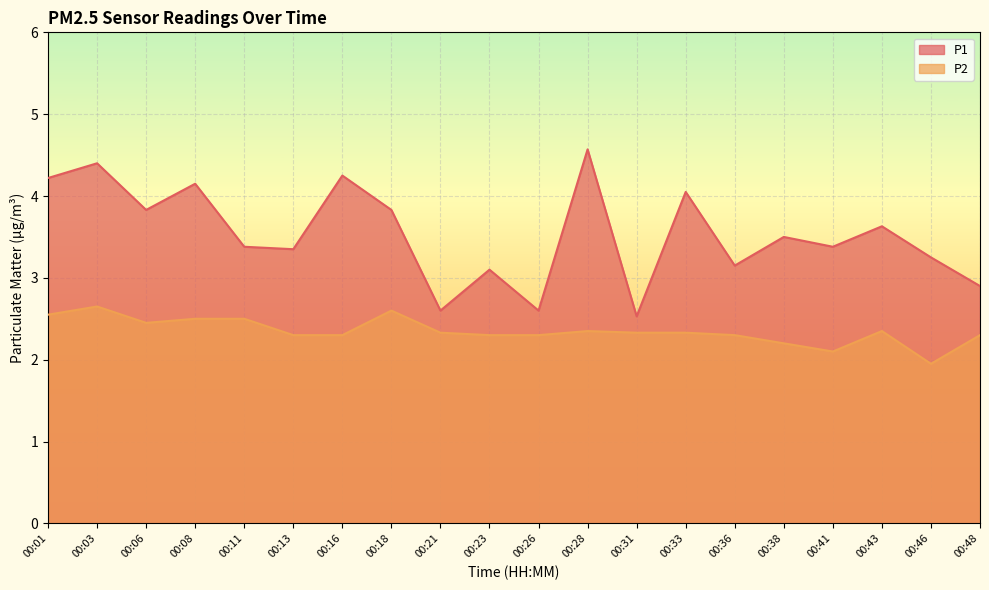

How many lines are shown in the chart?

2